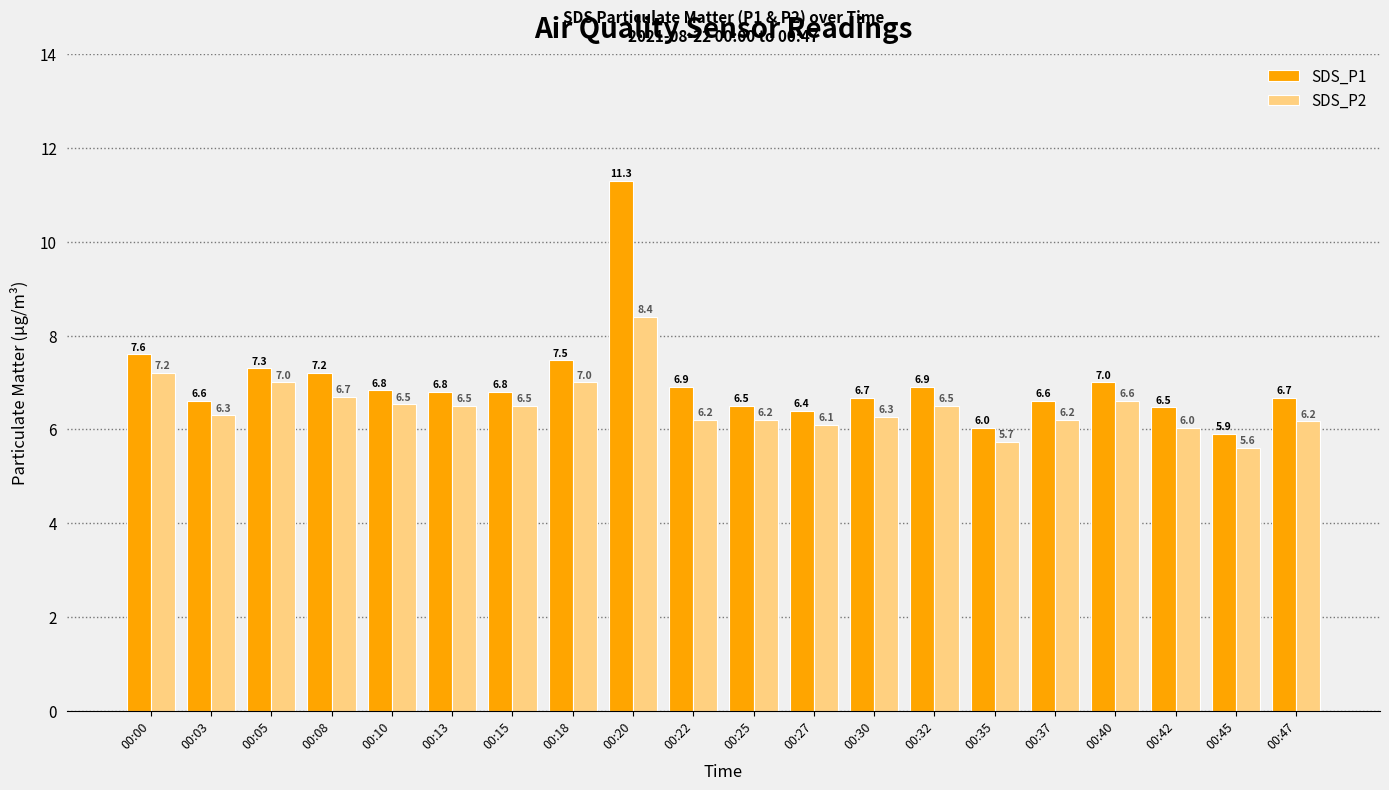

How many values in the SDS_P2 series are below 6?

2